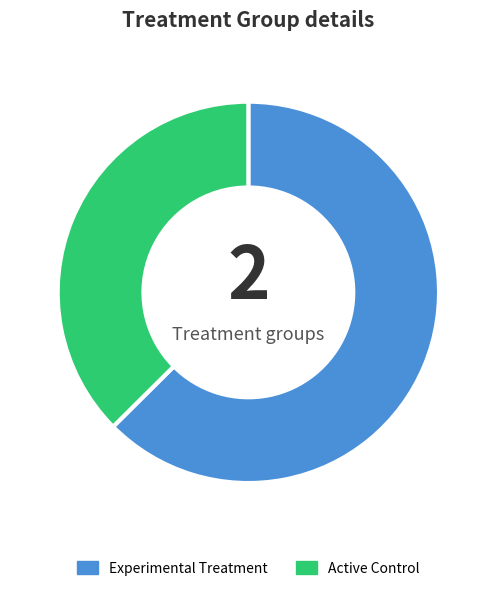

Is the sum of Active Control and Experimental Treatment greater than half?

Yes